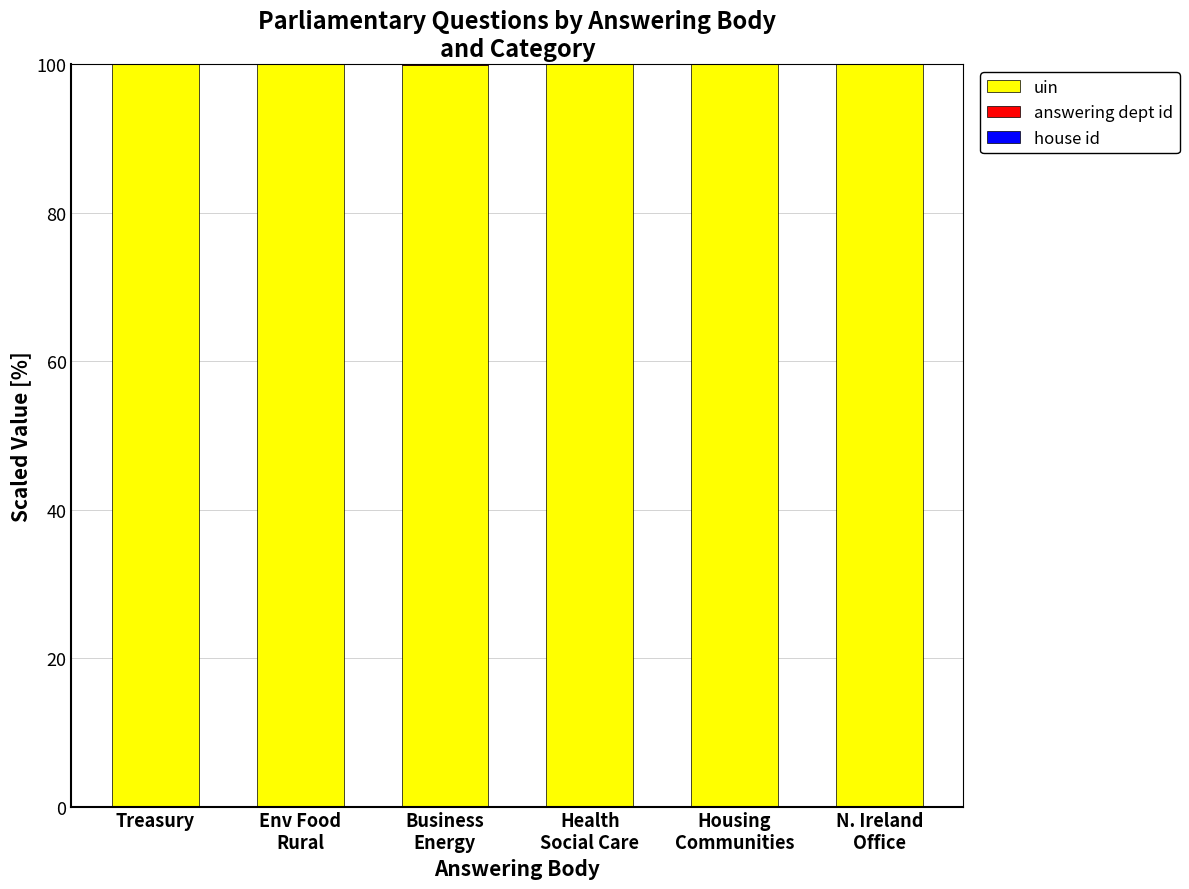

Read the uin value at N. Ireland
Office.

100.0